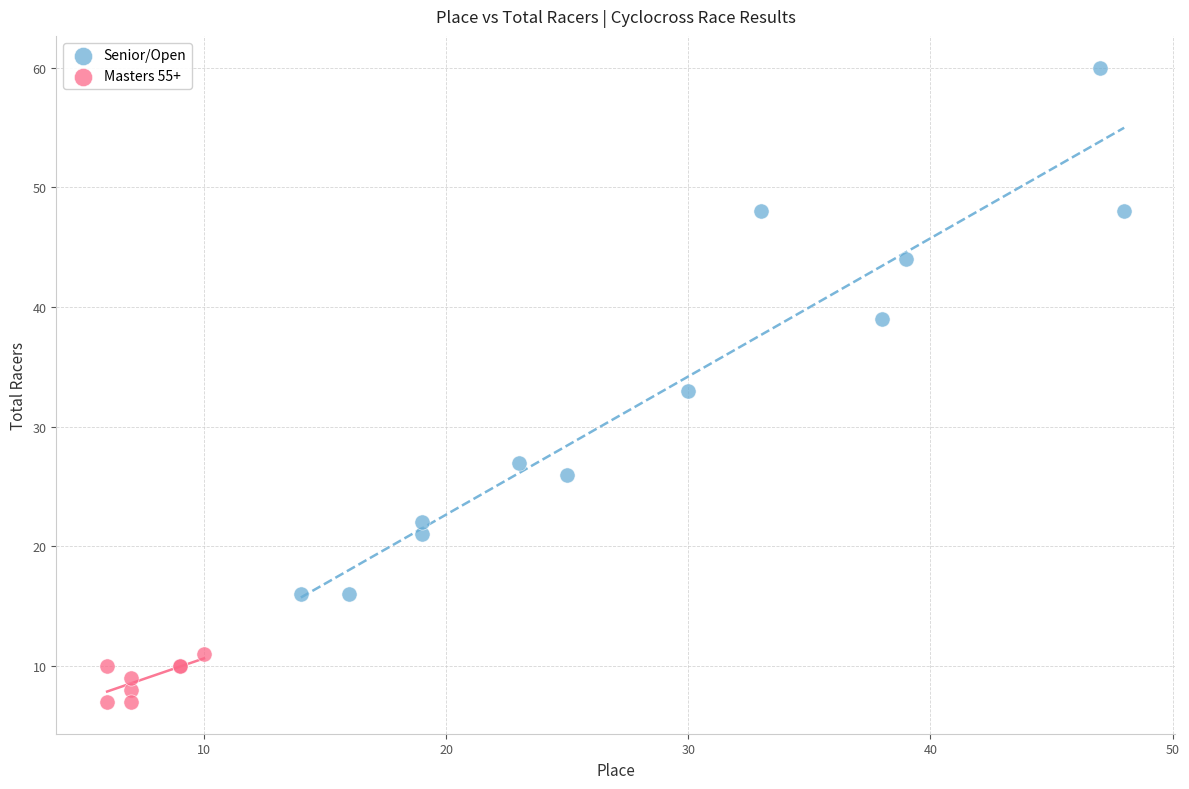

What are all the series names shown in the legend?

Senior/Open, Masters 55+